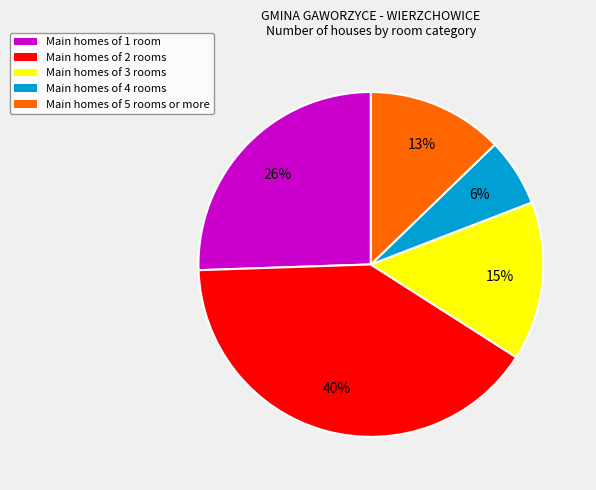

To the nearest percent, what is the difference between the largest and smallest slice percentages?

34%